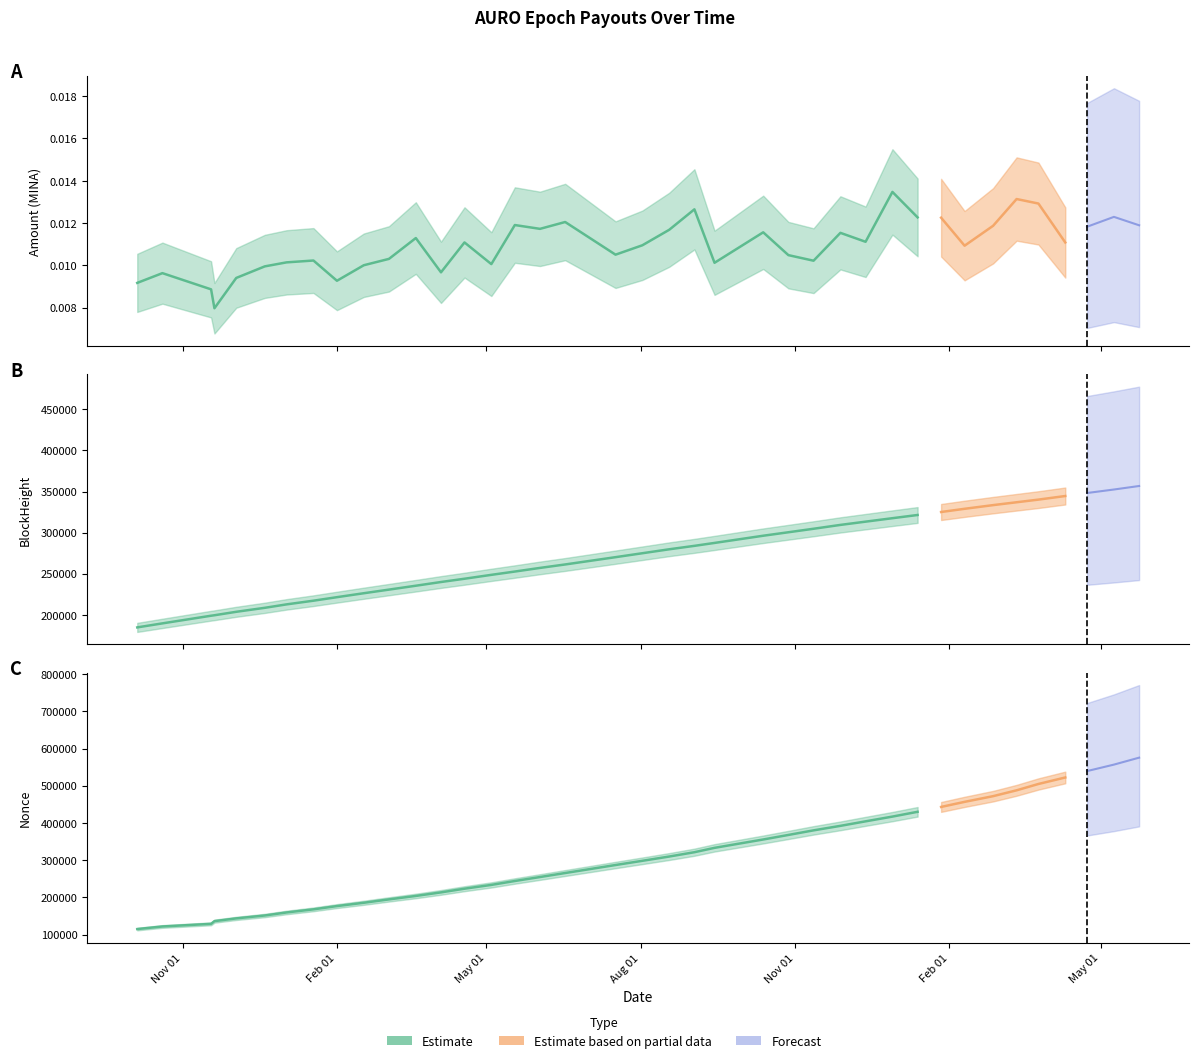

True or false: Fee and Nonce intersect in this chart.

False